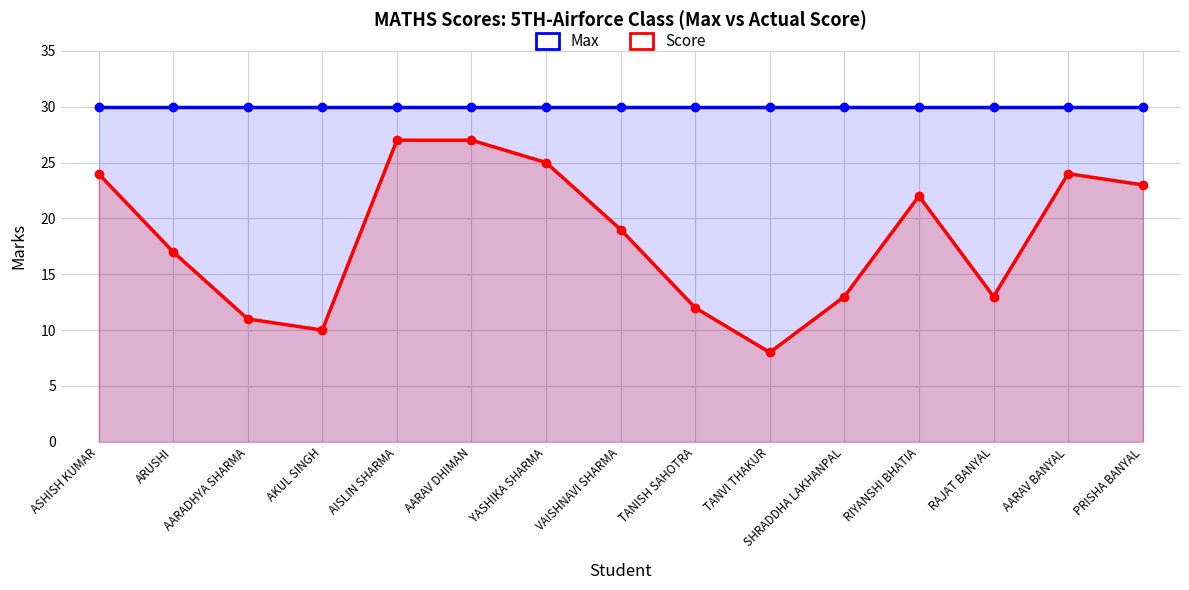

What is the label of the 11th point from the right?

AISLIN SHARMA